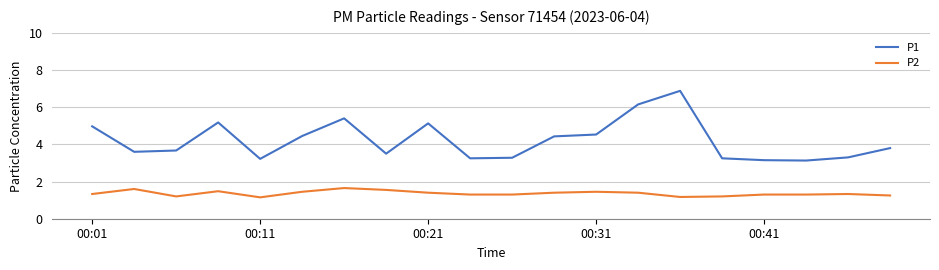

Which series has the widest spread of values?

P1